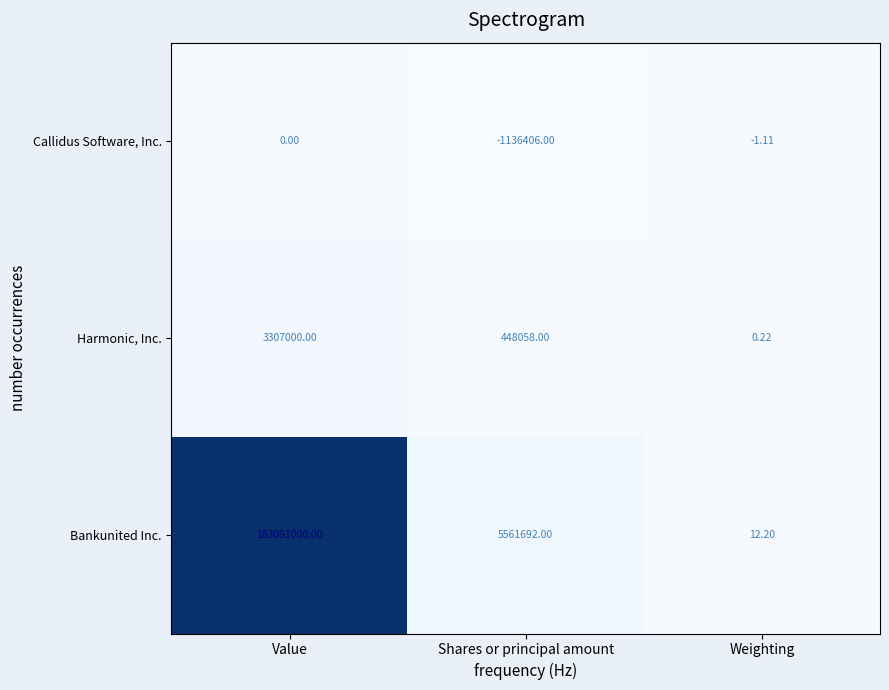

Which category has the lowest value across all series?

Shares or principal amount